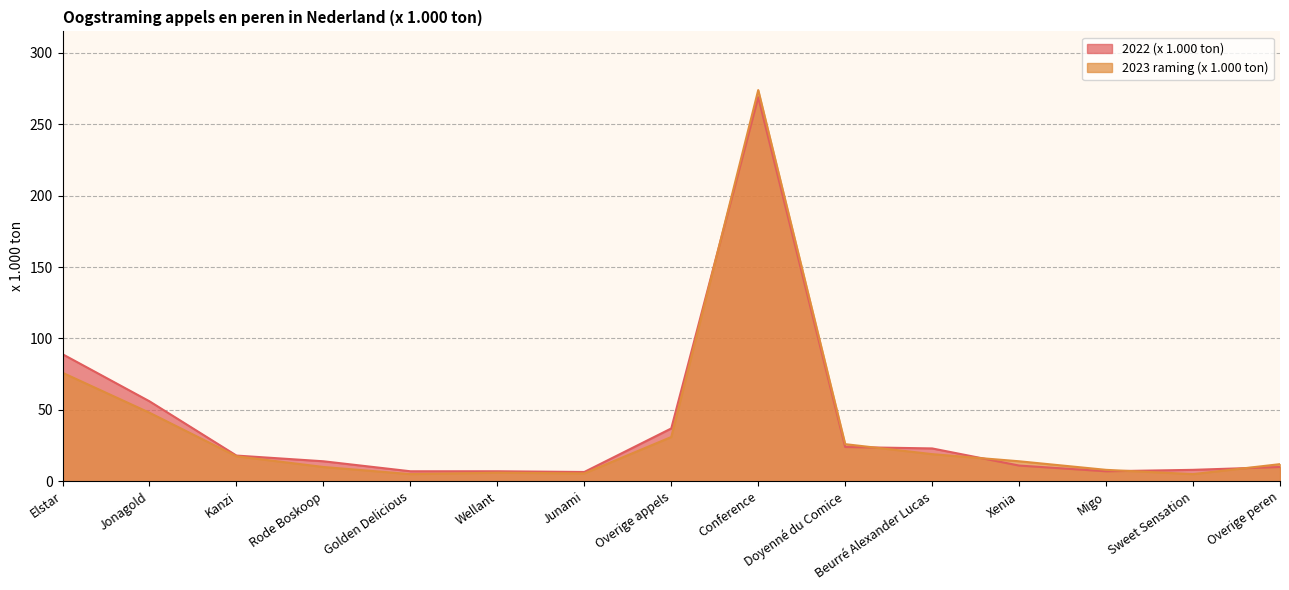

Which series has the largest total across all categories?

2022 (x 1.000 ton)